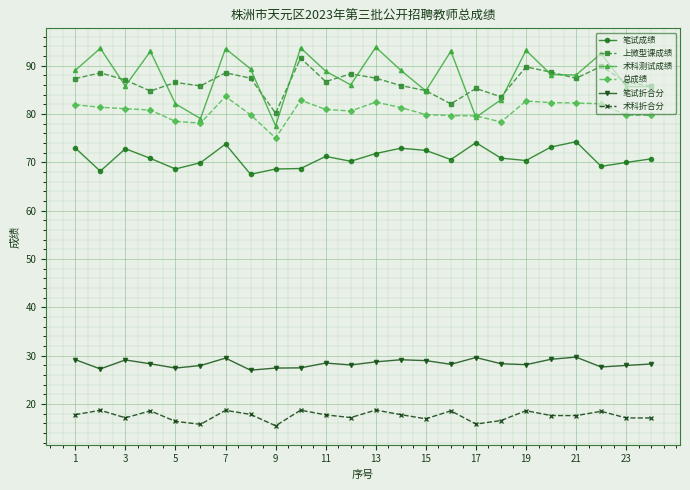

At how many categories does at least one series exceed 42?

24